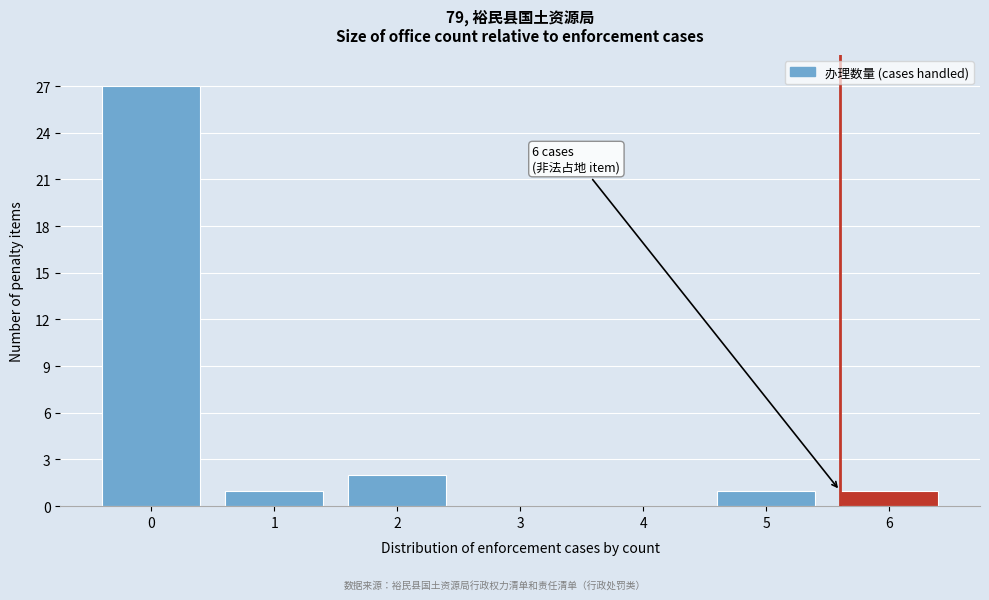

Reading left to right, extract all data points from this chart.

0=27	1=1	2=2	3=0	4=0	5=1	6=1